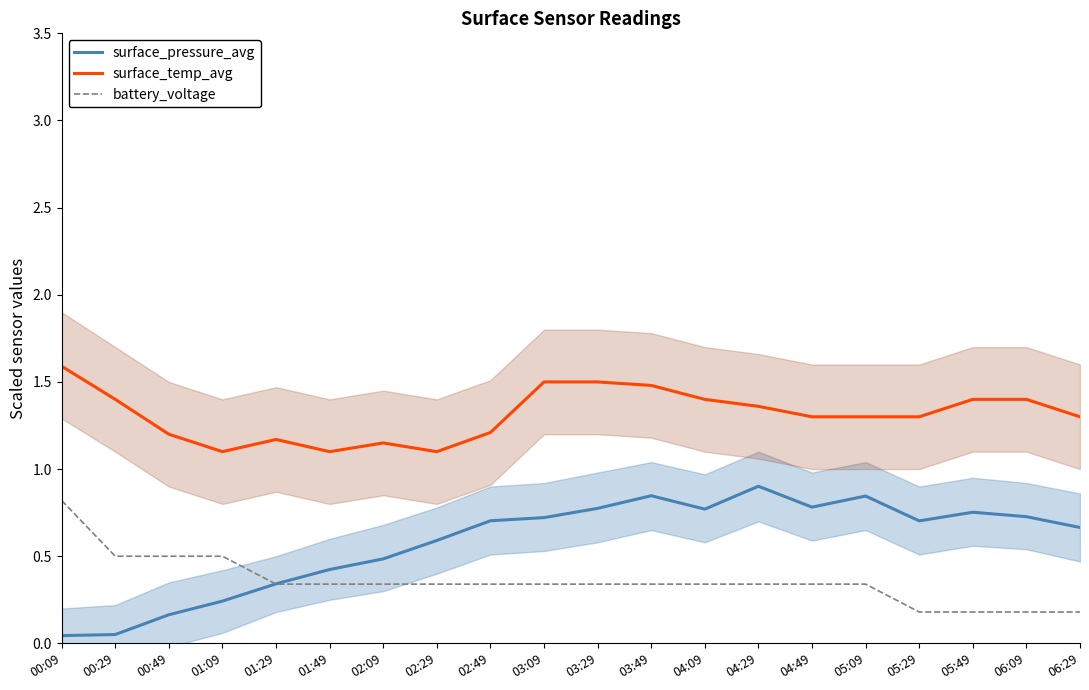

Which series has the largest total across all categories?

surface_temp_avg